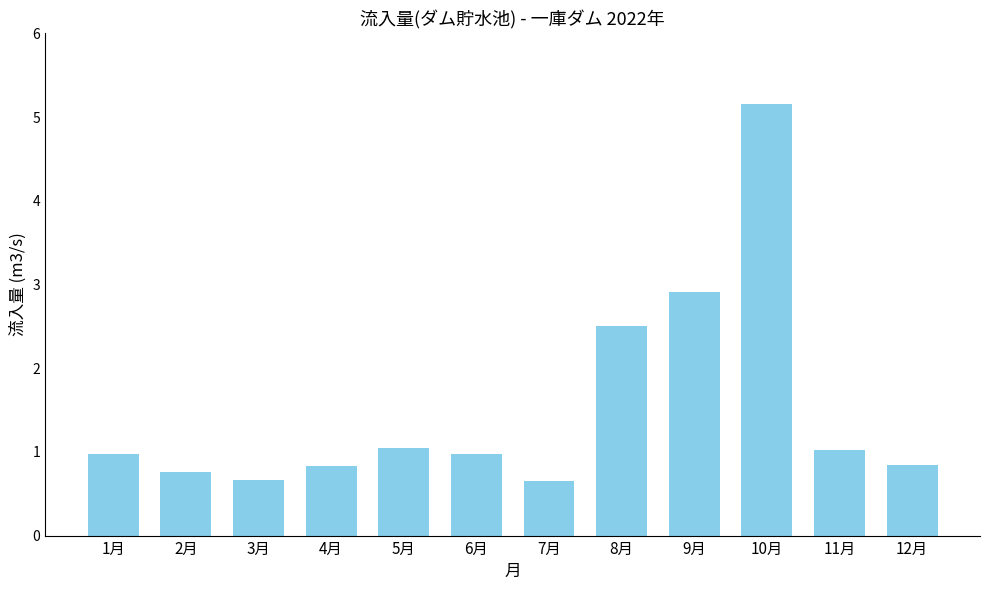

What is the maximum value shown in the chart?

5.2